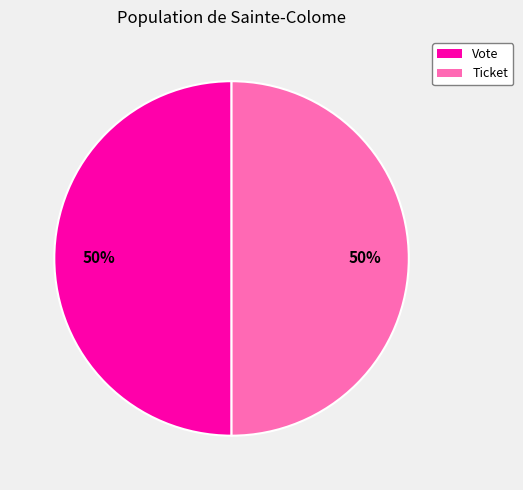

Is it true that Ticket is 50% of the pie?

True